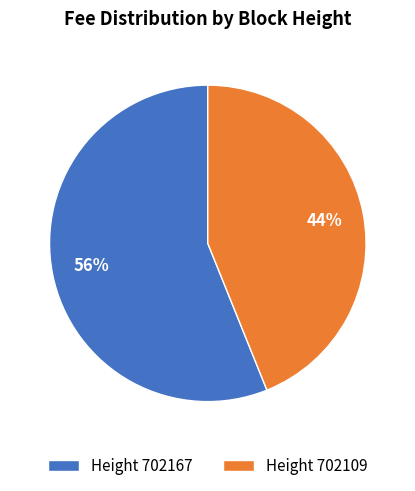

Count the number of slices in the pie.

2